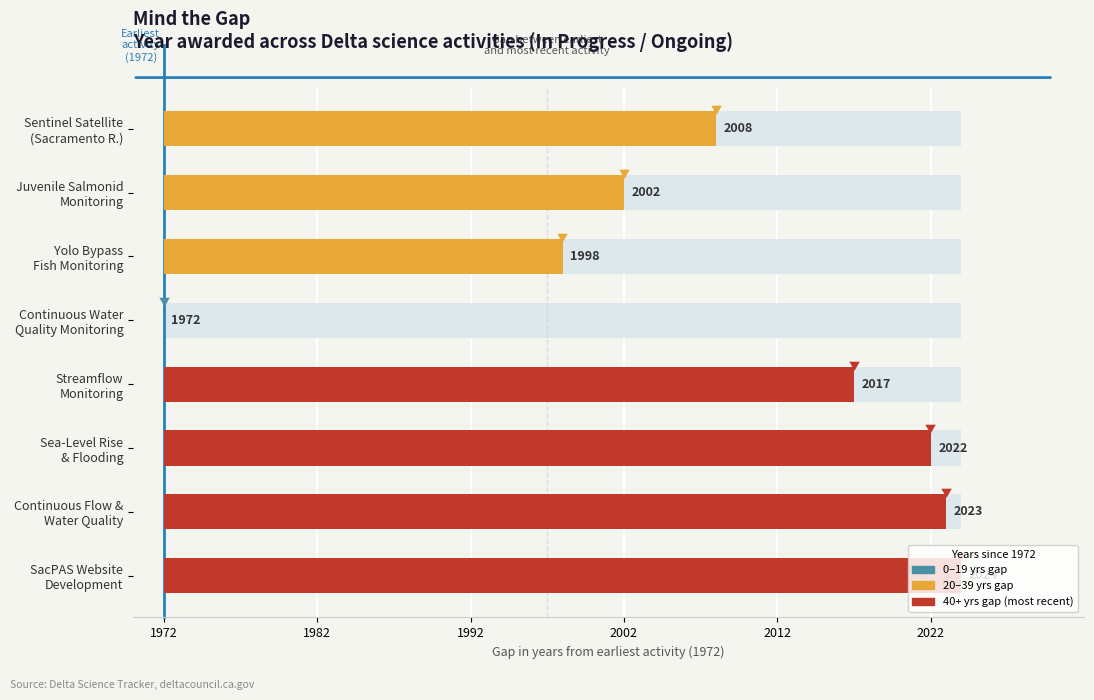

Where does the data first go above 45?

Sea-Level Rise & Flooding